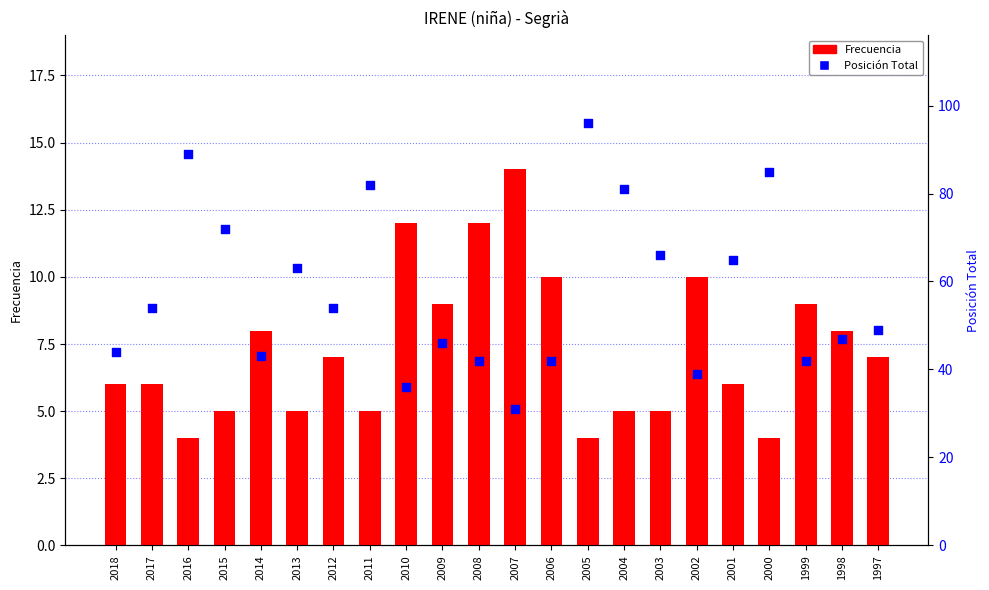

Is the value of Posición Total at 2011 greater than the value of Frecuencia at 2005?

Yes